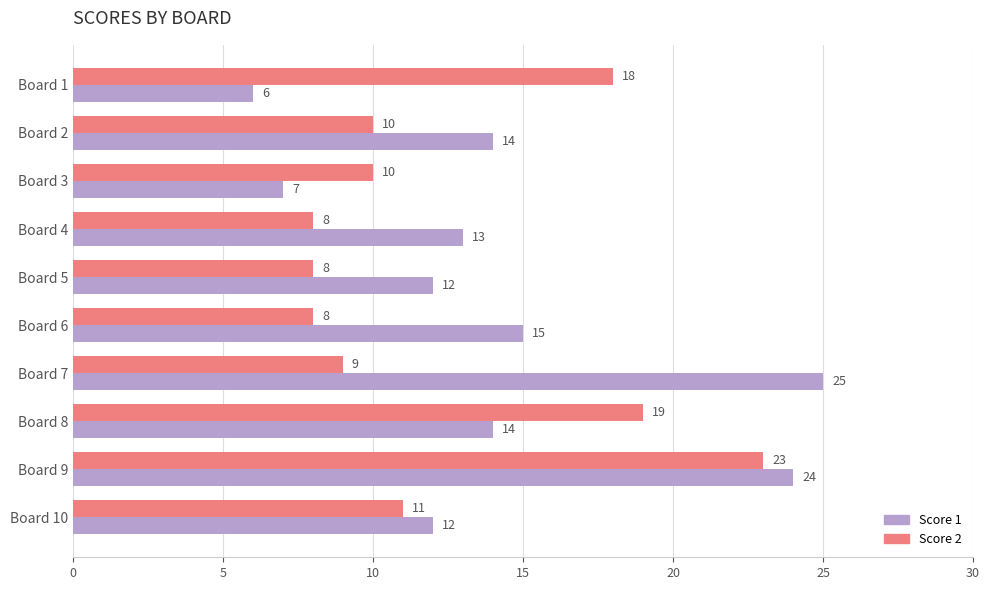

What is the difference between the maximum and minimum values in the Score 1 series?

19